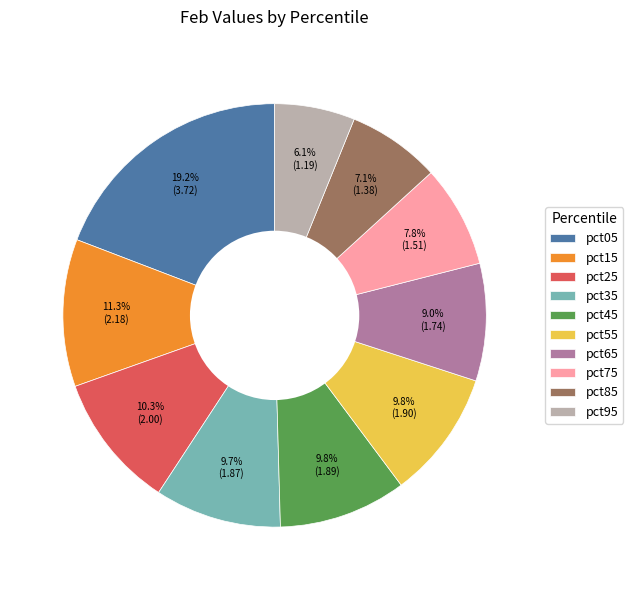

Is pct35 the majority of the pie?

No